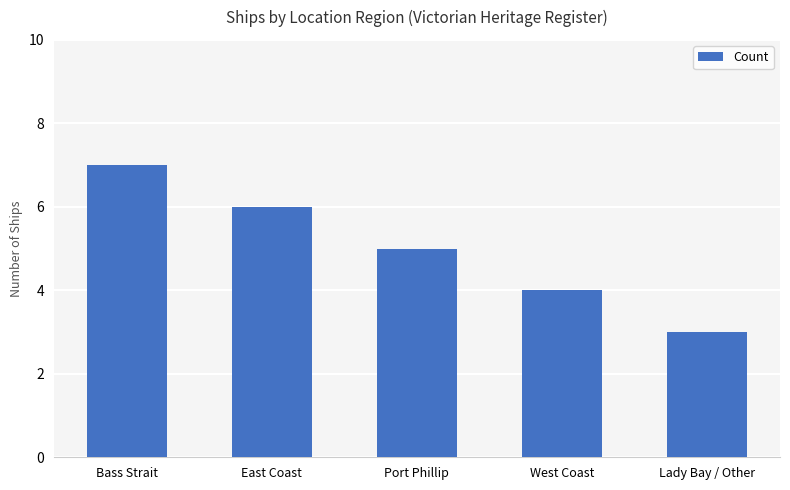

What is the maximum value shown in the chart?

7